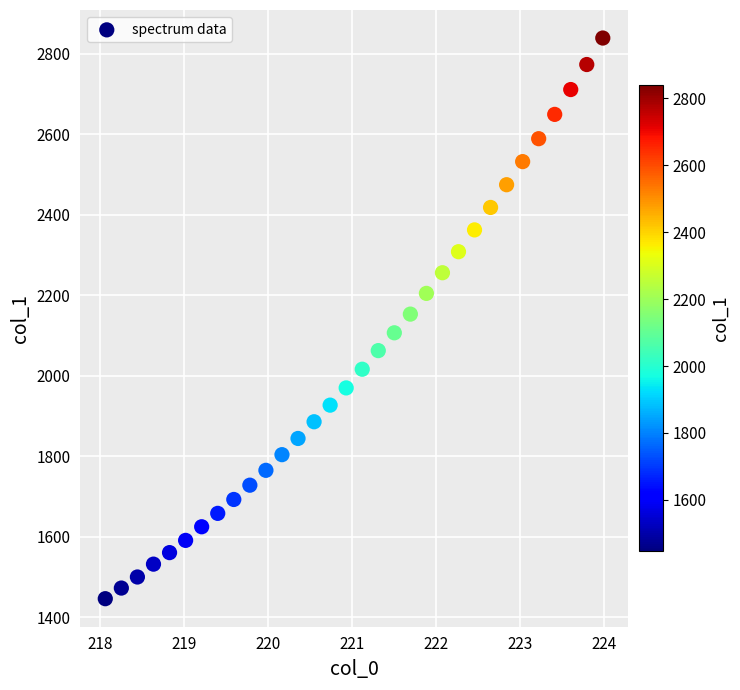

What is the range of X values (max minus min)?

5.9